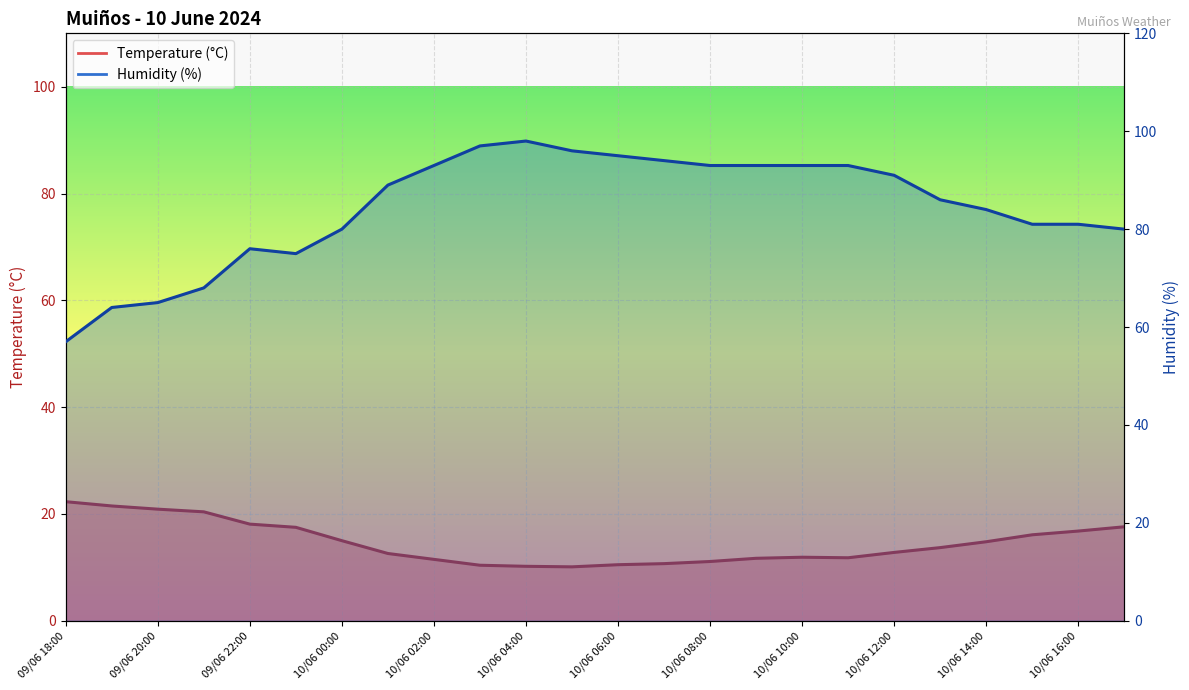

What position from the left is 09/06 23:00?

6